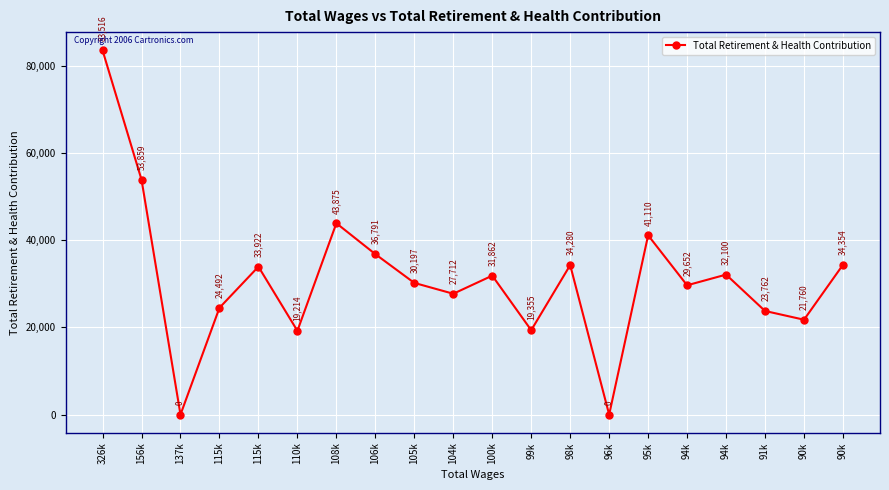

What is the sum of all values?

621813